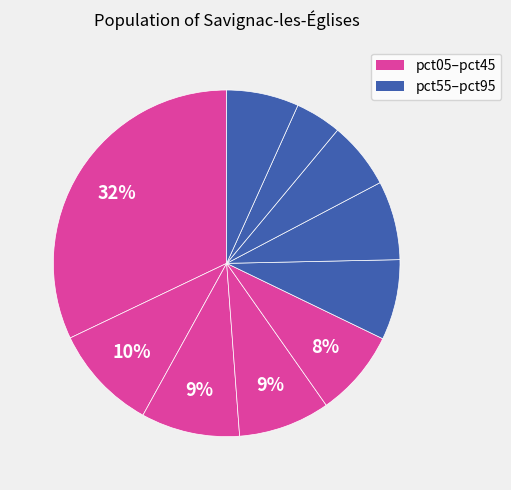

What is the largest slice in the pie chart?

pct05